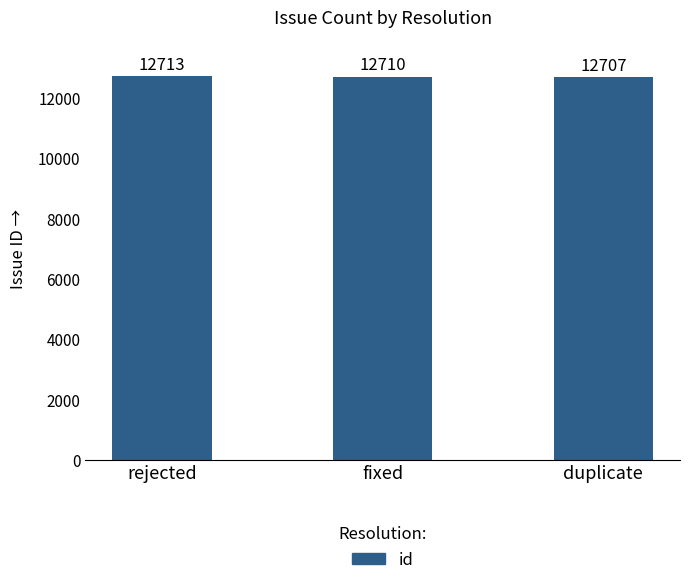

Does the chart contain any negative values?

No